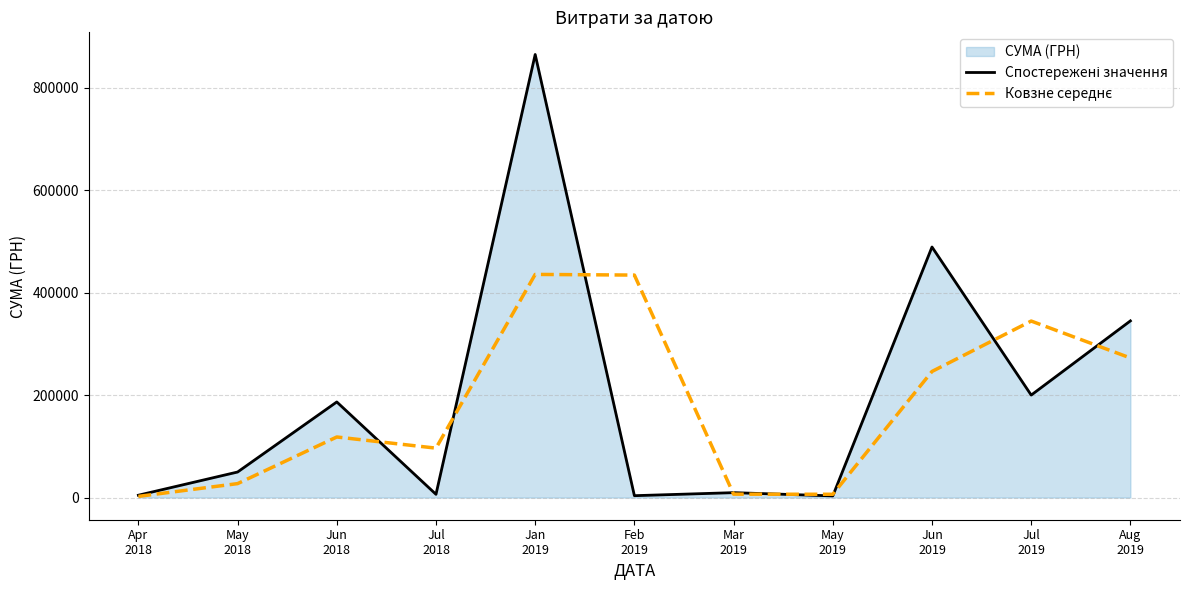

Reading right to left, extract all data points from this chart.

Спостережені значення: 344929.1	200058.6	489154.9	3248.0	9587.6	3684.0	864988.1	6324.0	186664.5	49868.0	4588.0
Ковзне середнє: 272493.8	344606.7	246201.5	6417.8	6635.8	434336.0	435656.0	96494.2	118266.2	27228.0	2294.0